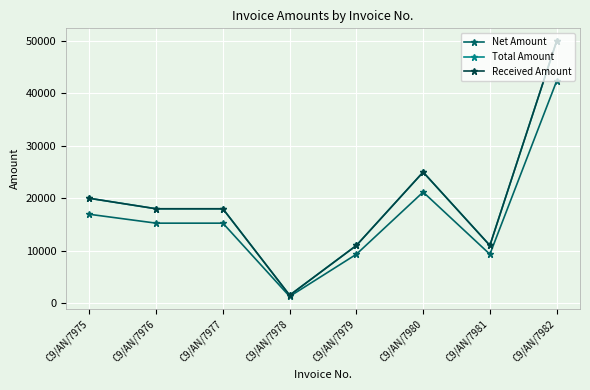

The value of Total Amount at C9/AN/7981 is 11000.0. True or false?

True